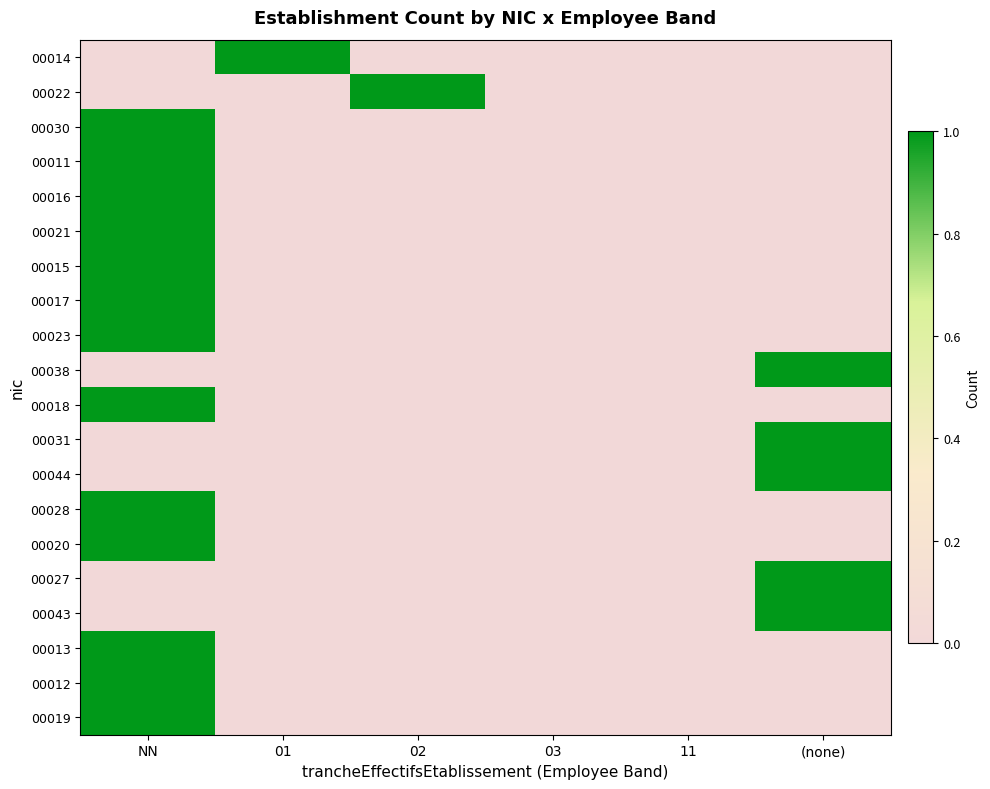

How many series are shown in this chart?

20